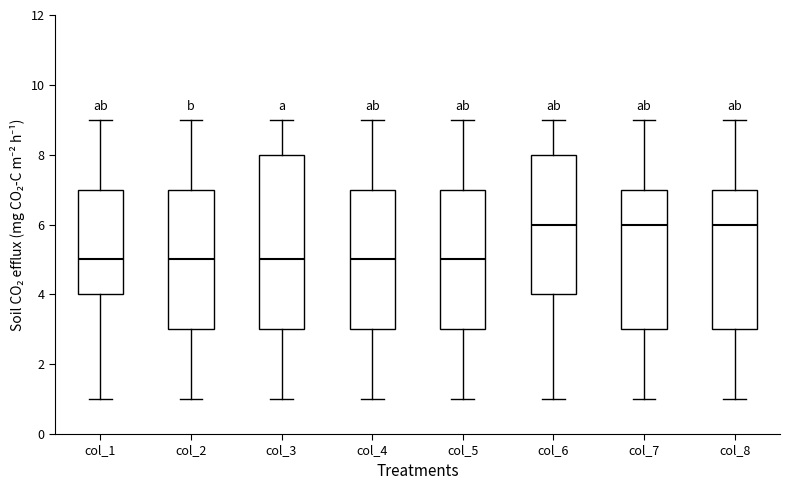

Reading left to right, read every box against the y-axis: the position of its median line, the range the box covers, and the ends of its whiskers. The values are not printed on the chart, so give them approximately, as read against the axis.

col_1: median 5, box 4 to 7, whiskers 1 to 9
col_2: median 5, box 3 to 7, whiskers 1 to 9
col_3: median 5, box 3 to 8, whiskers 1 to 9
col_4: median 5, box 3 to 7, whiskers 1 to 9
col_5: median 5, box 3 to 7, whiskers 1 to 9
col_6: median 6, box 4 to 8, whiskers 1 to 9
col_7: median 6, box 3 to 7, whiskers 1 to 9
col_8: median 6, box 3 to 7, whiskers 1 to 9